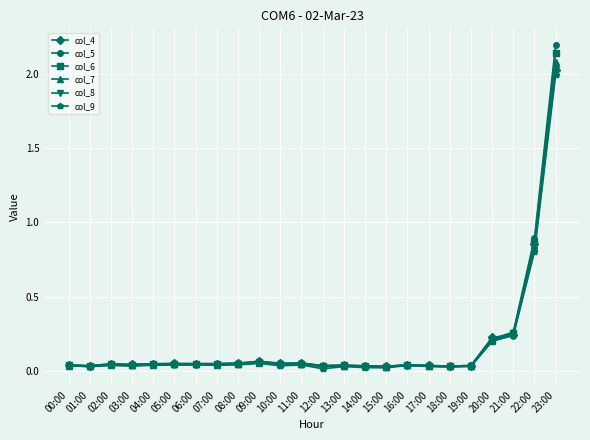

At which category does the chart reach its peak across all series?

23:00